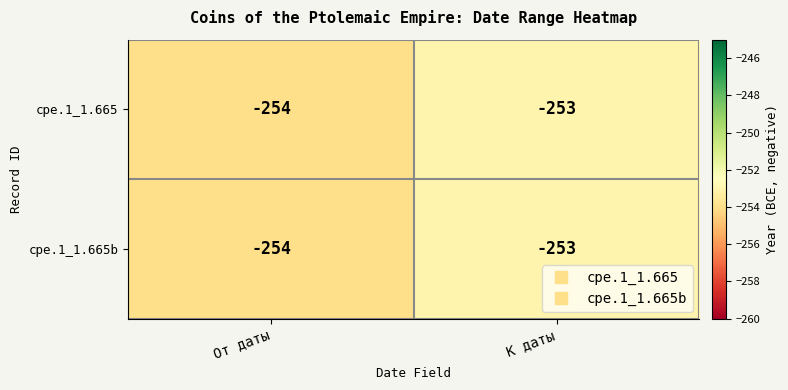

What is the total value across all series at От даты?

-508